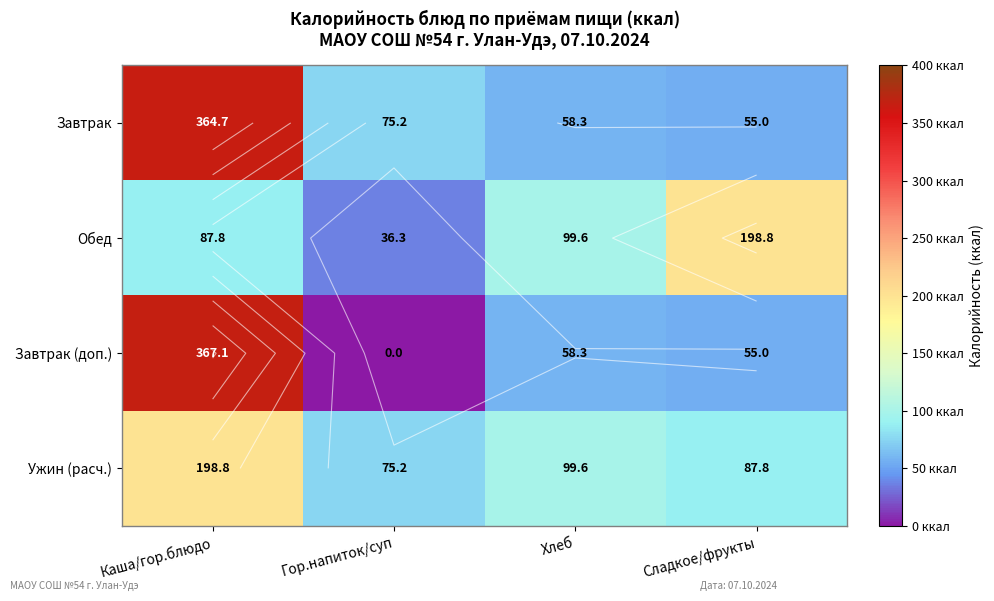

Rank the series by their maximum value, from highest to lowest.

Завтрак (доп.), Завтрак, Обед, Ужин (расч.)